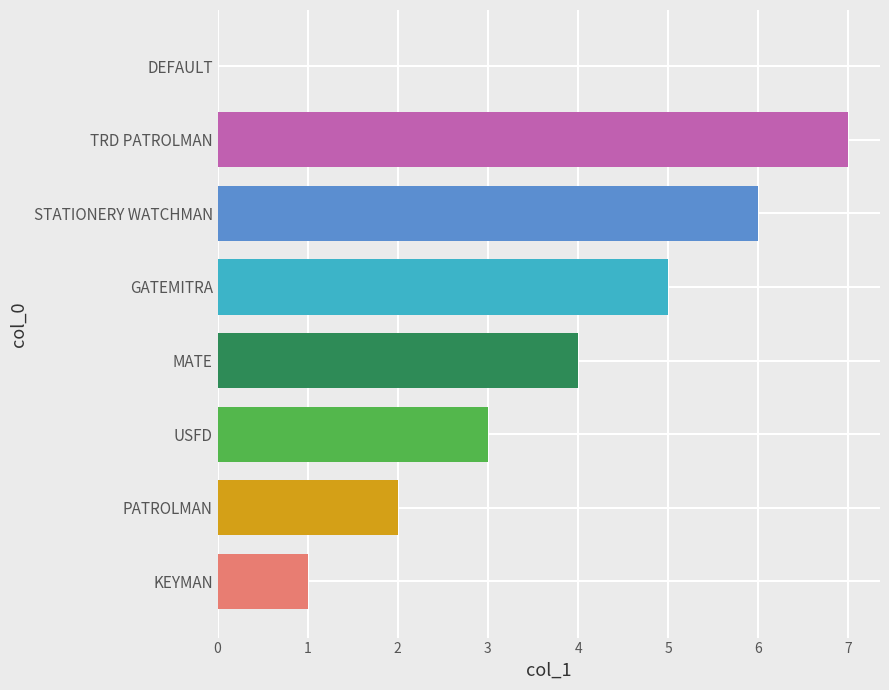

What is the label of the 6th bar from the right?

USFD